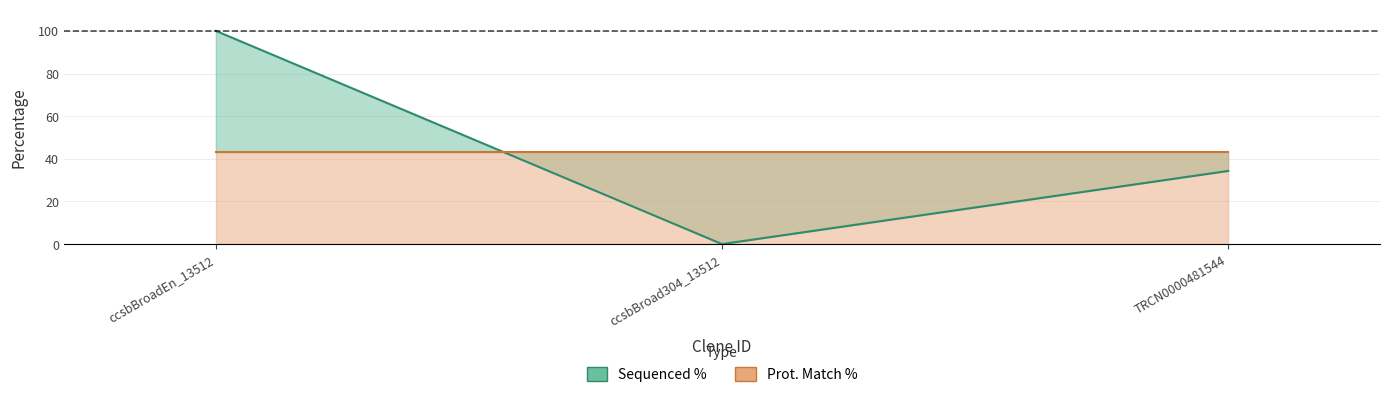

What is the change in value from ccsbBroadEn_13512 to ccsbBroad304_13512?

-100.0